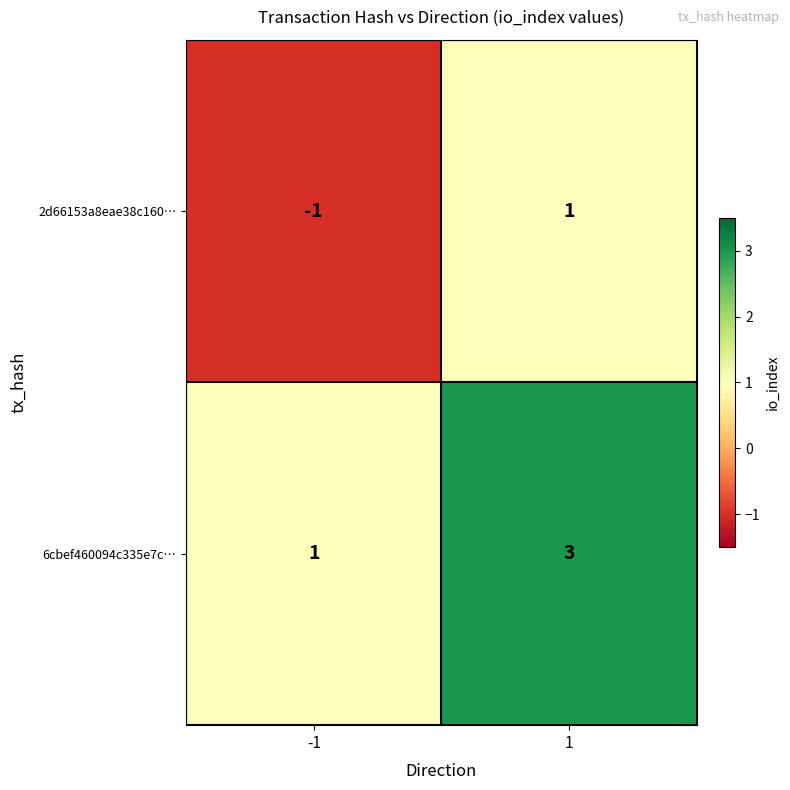

What is the sum of all 6cbef460094c335e7c… values?

4